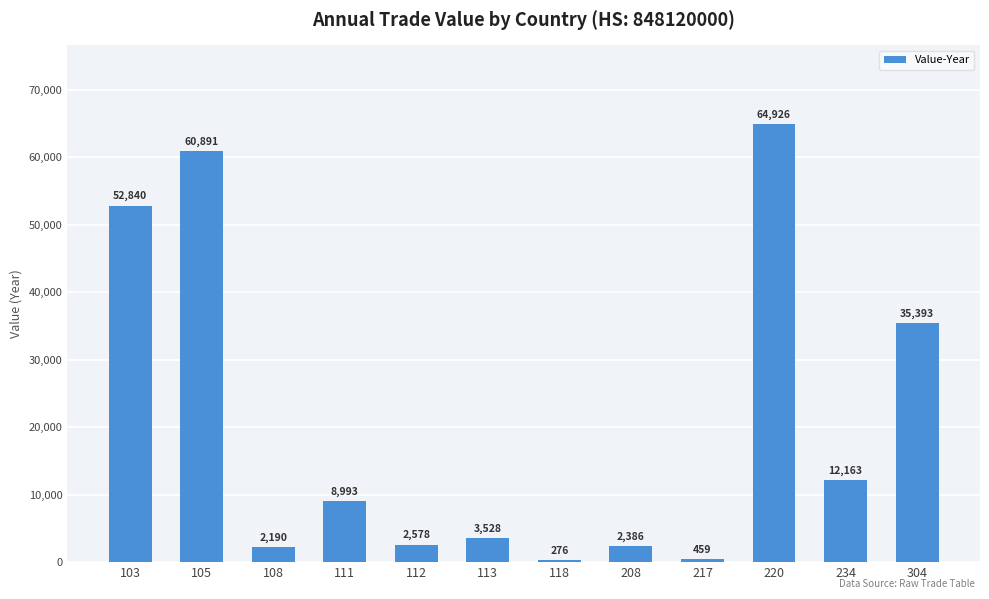

Does the chart contain any negative values?

No